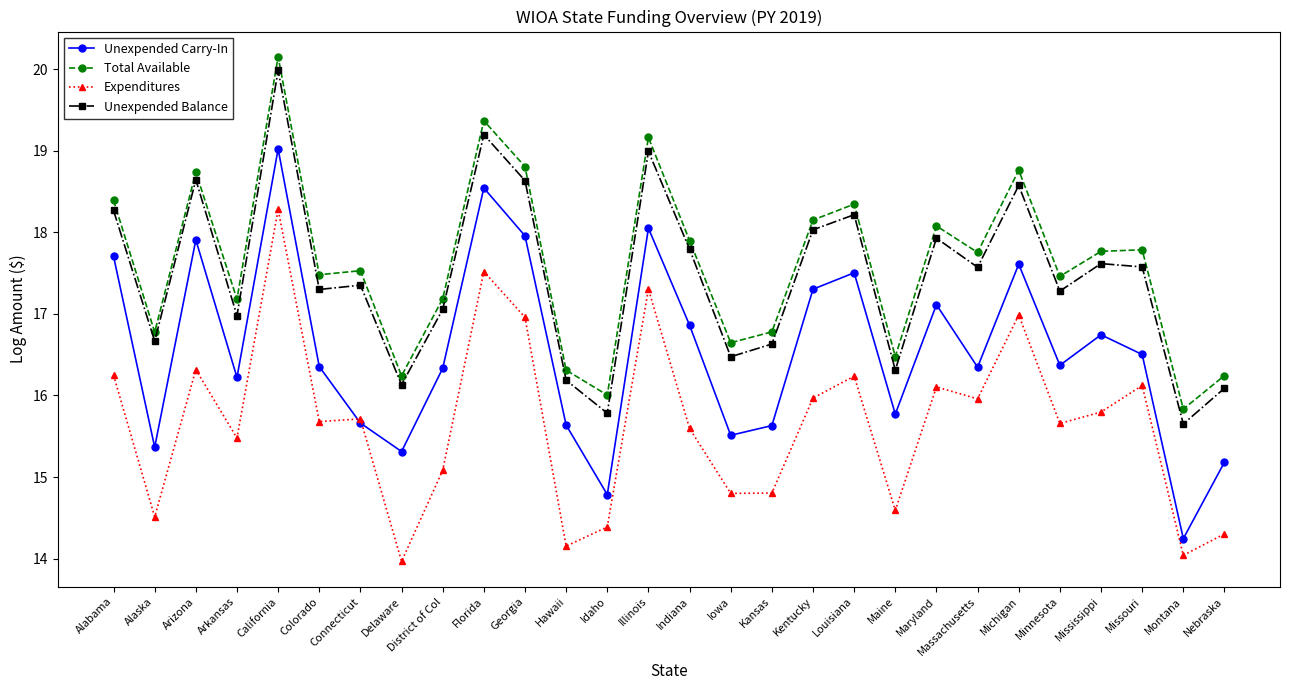

At which category does Unexpended Carry-In reach its first local peak?

Arizona